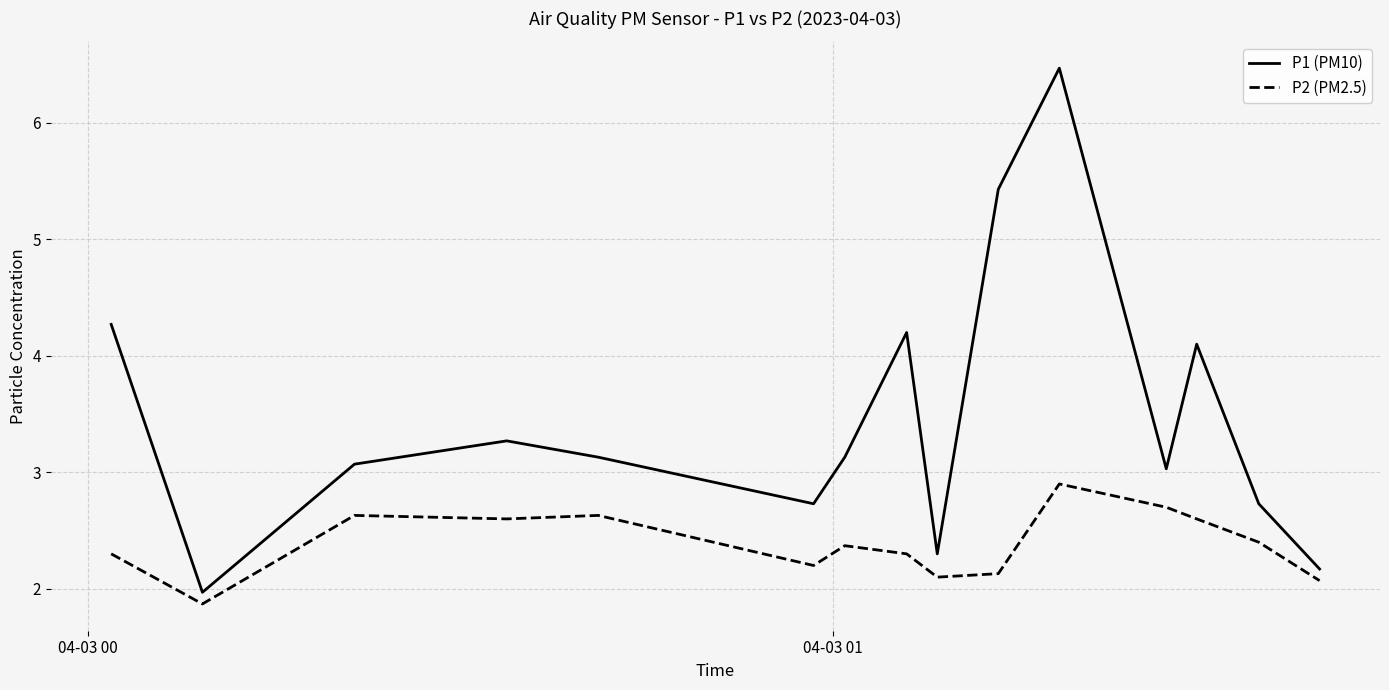

Rank the series by their maximum value, from highest to lowest.

P1 (PM10), P2 (PM2.5)